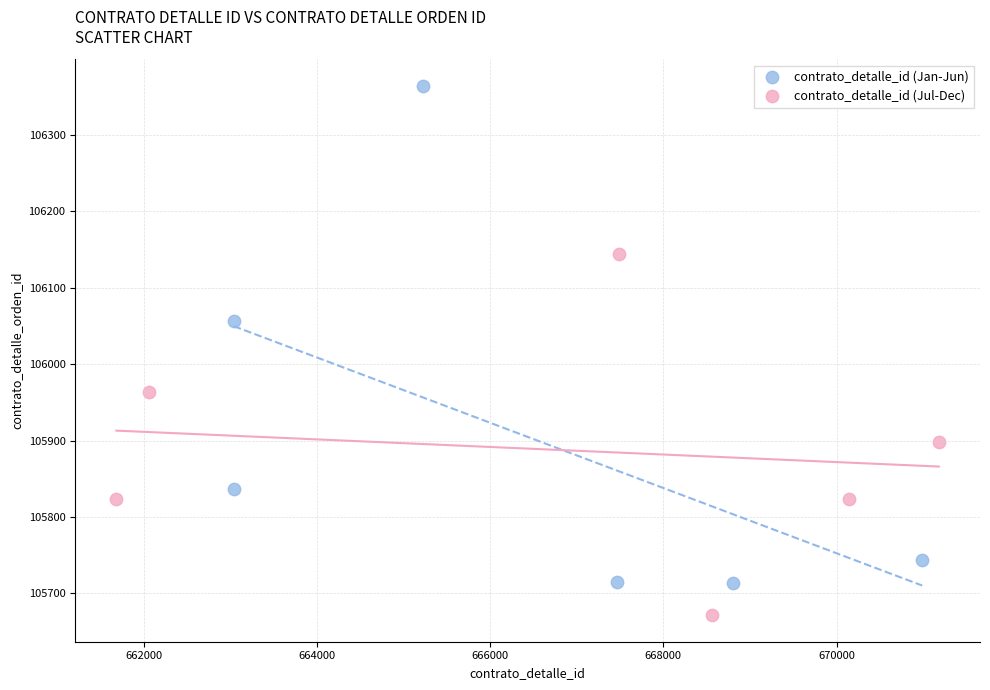

Which series has the largest Y range (max minus min)?

contrato_detalle_id (Jan-Jun)